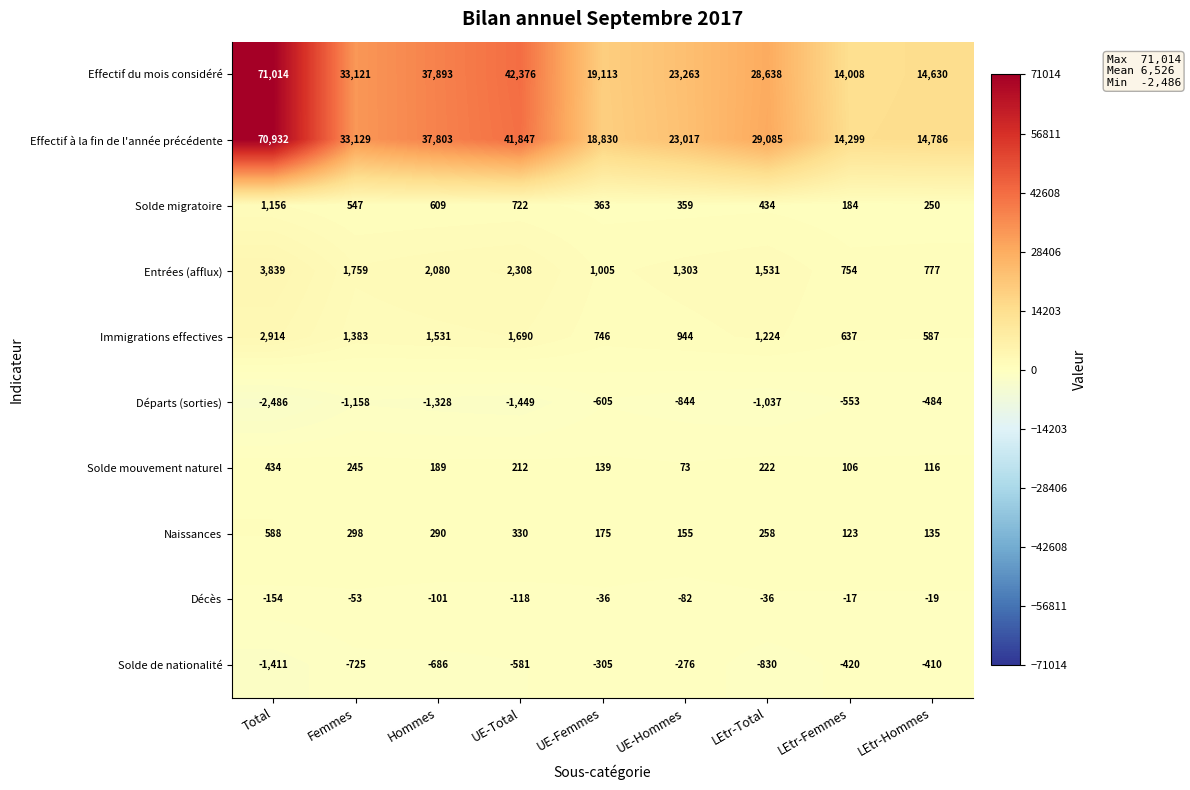

Which series has the largest total across all categories?

Effectif du mois considéré